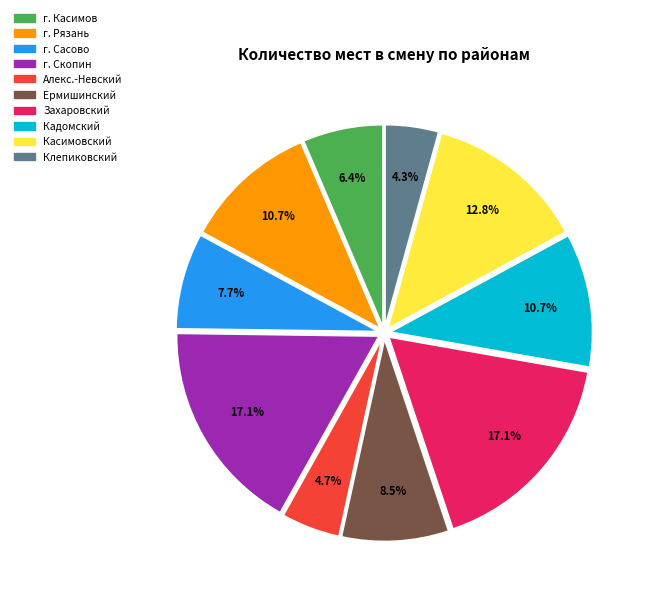

Does Захаровский account for over 50% of the chart?

No